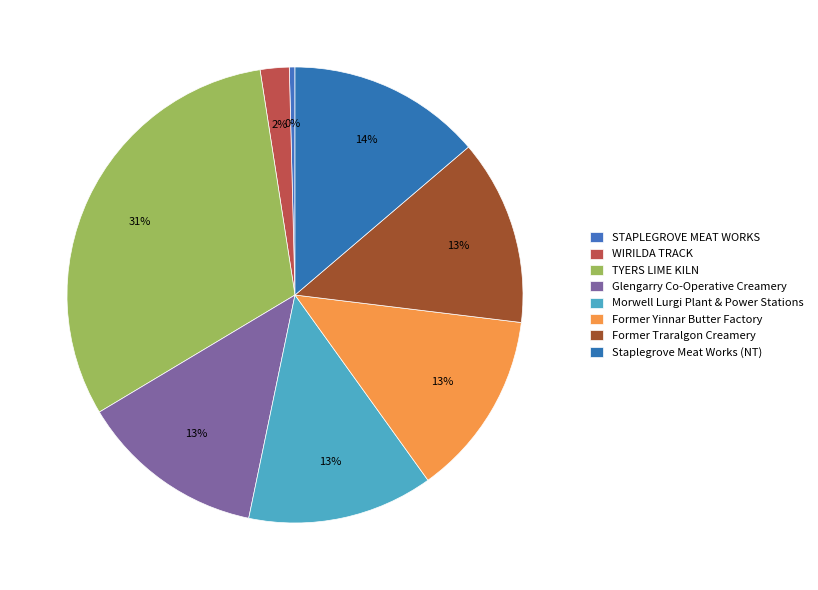

How many slices are in this pie chart?

8